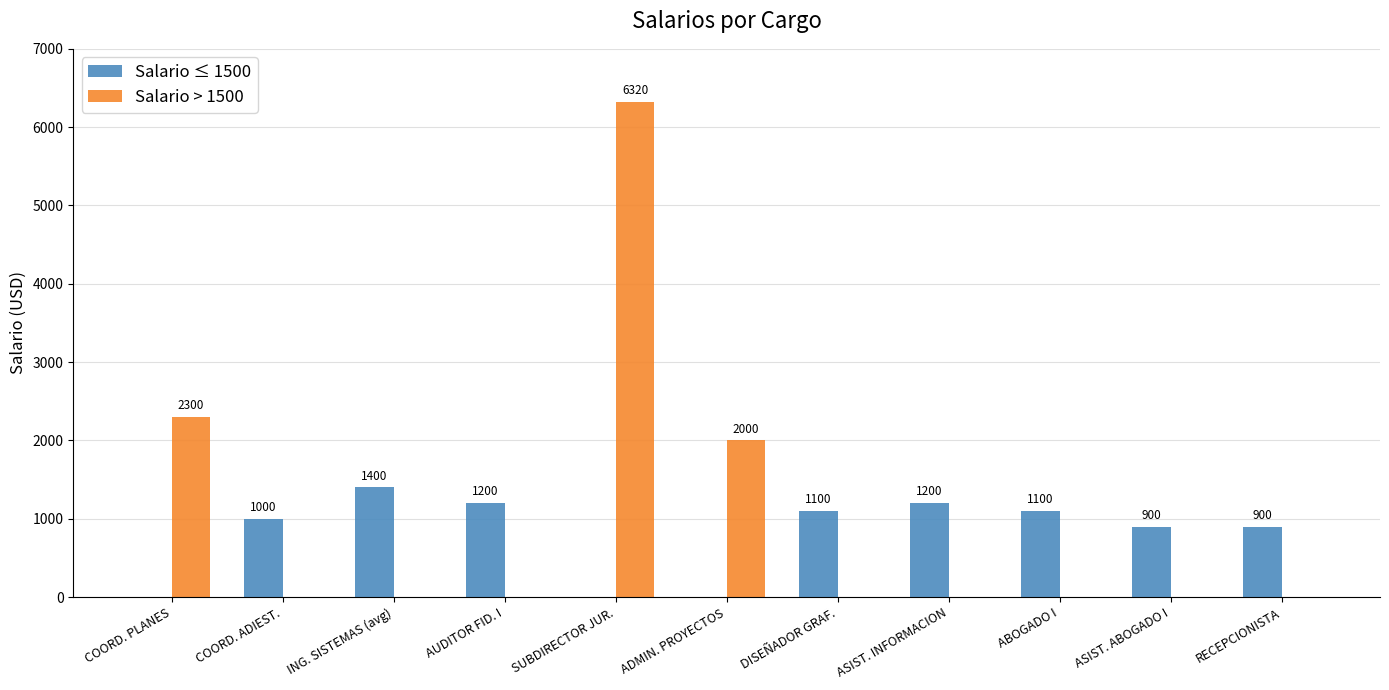

What are all the series names shown in the legend?

Salario ≤ 1500, Salario > 1500